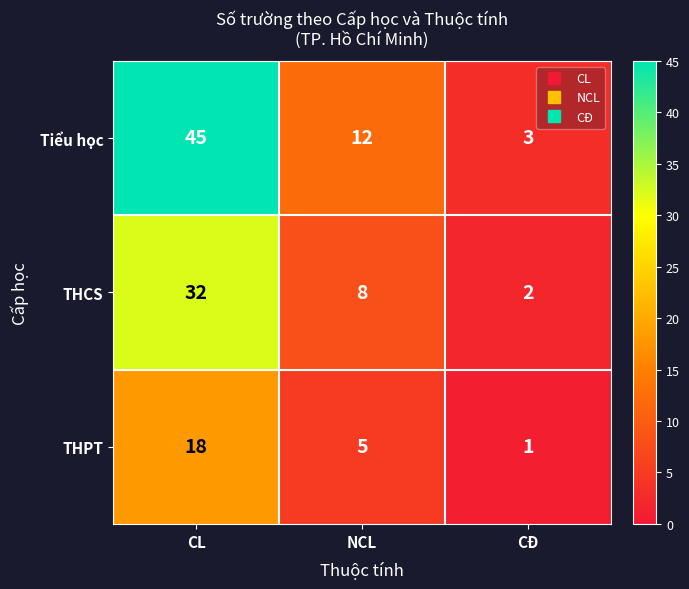

Where does the THCS series first go above 8?

CL